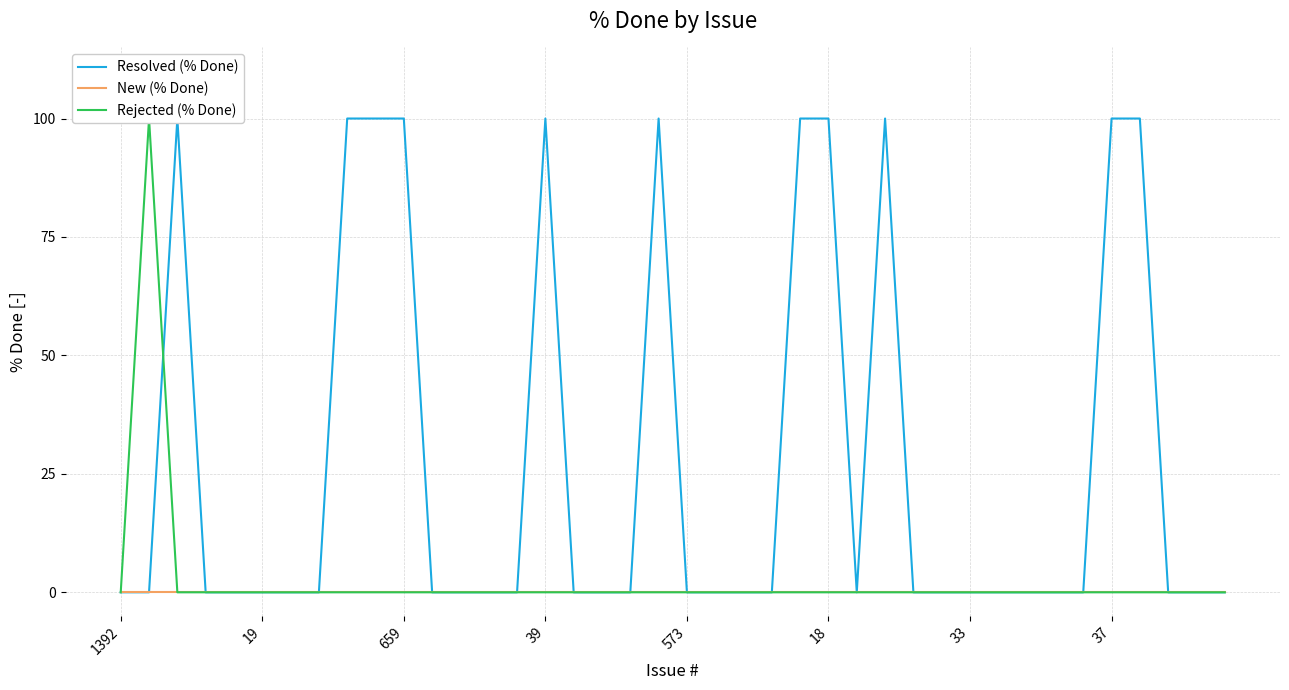

How many lines are shown in the chart?

3